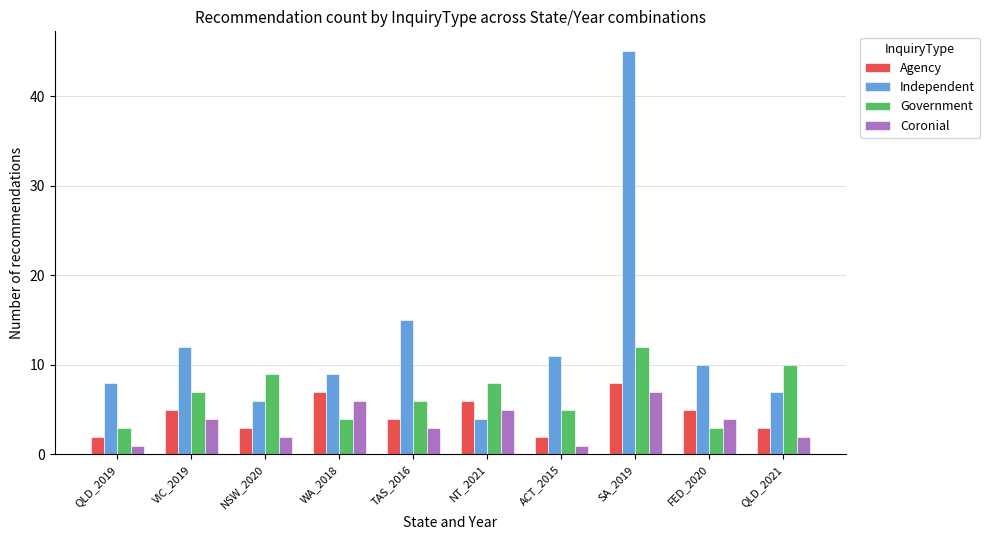

What is the approximate value of Independent at NSW_2020?

6